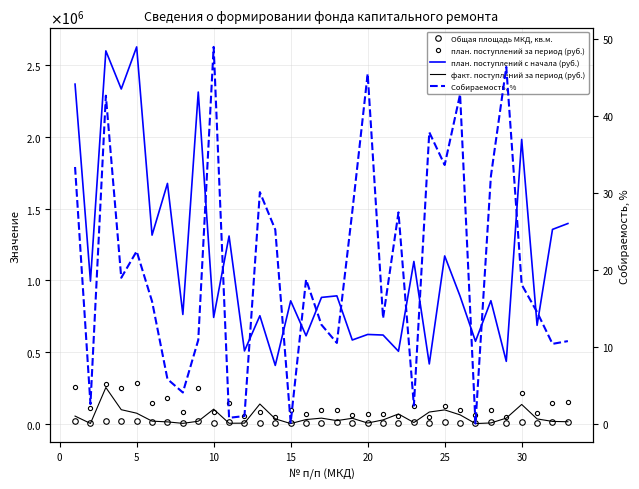

How many values in the Общая площадь МКД, кв.м. series exceed 6165?

17